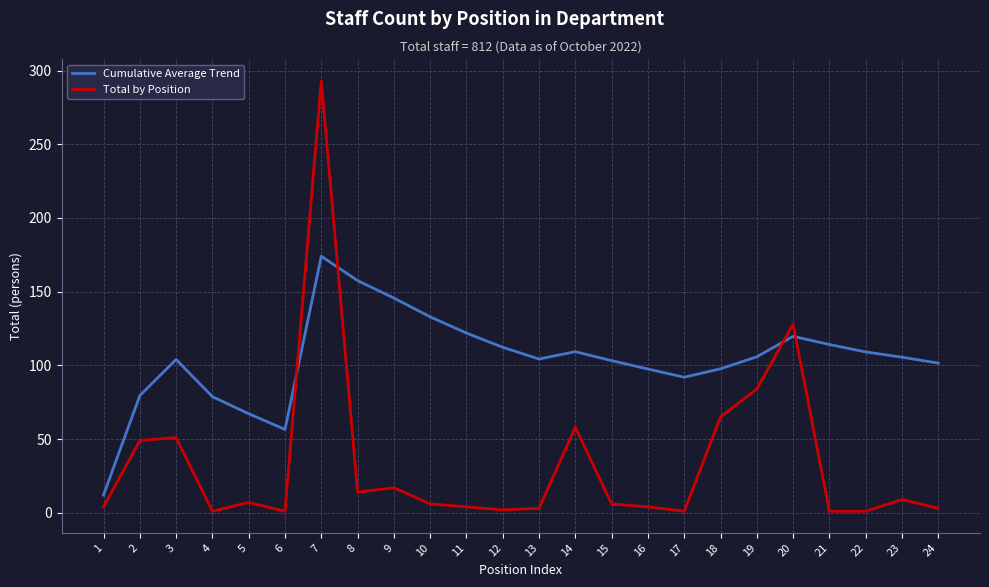

True or false: Cumulative Average Trend has a value of 59.9 at 14.

False